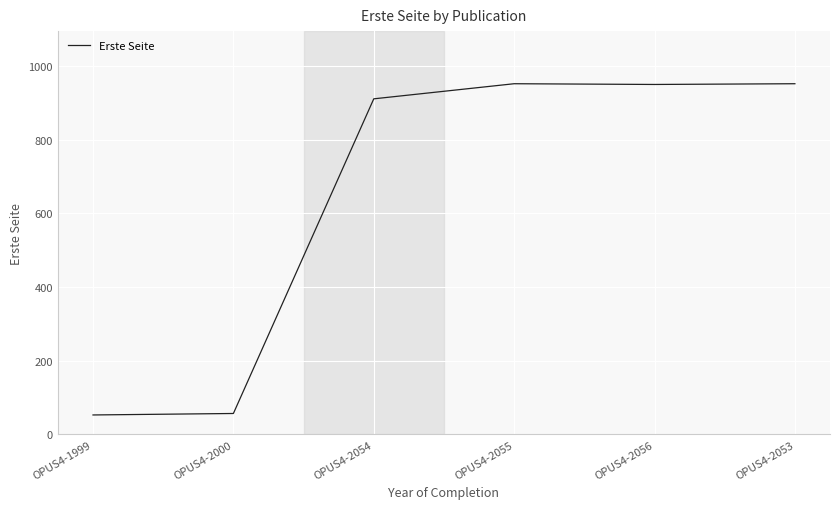

What is the minimum value shown in the chart?

53